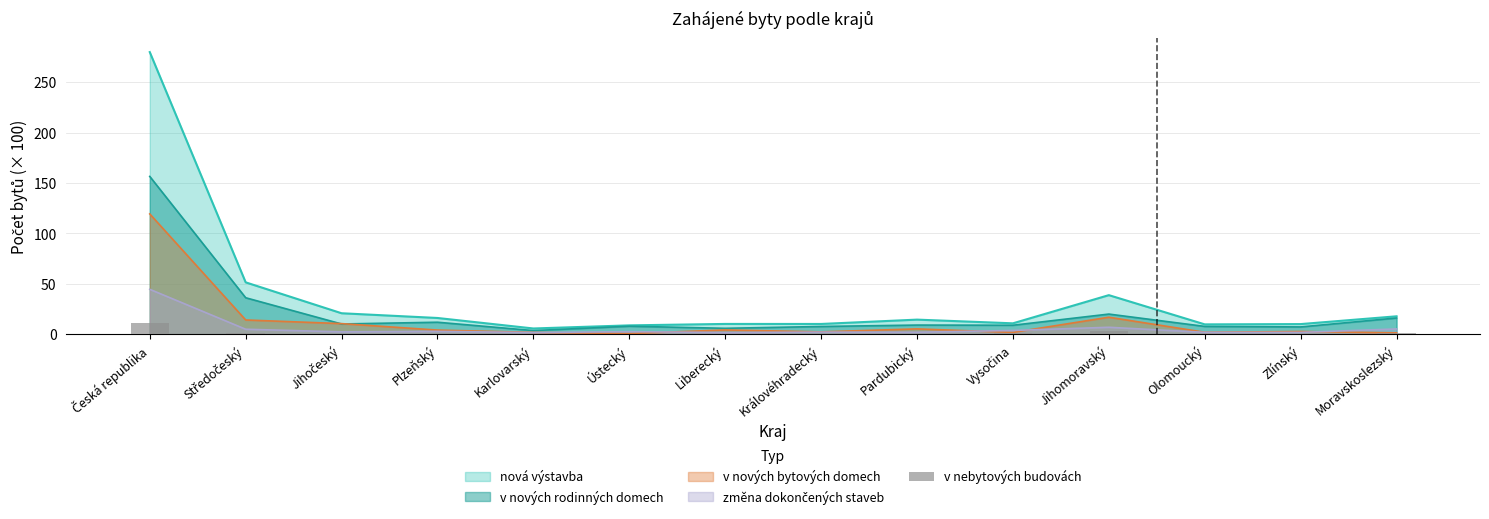

What is the maximum value for v nových bytových domech?

119.3